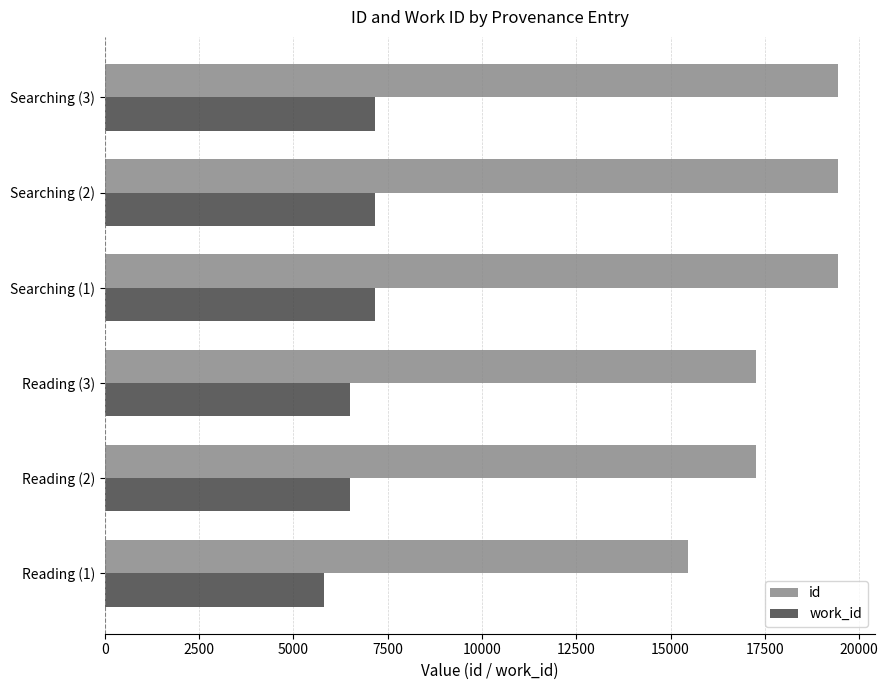

What is the difference between the highest and lowest values at Reading (2)?

10779